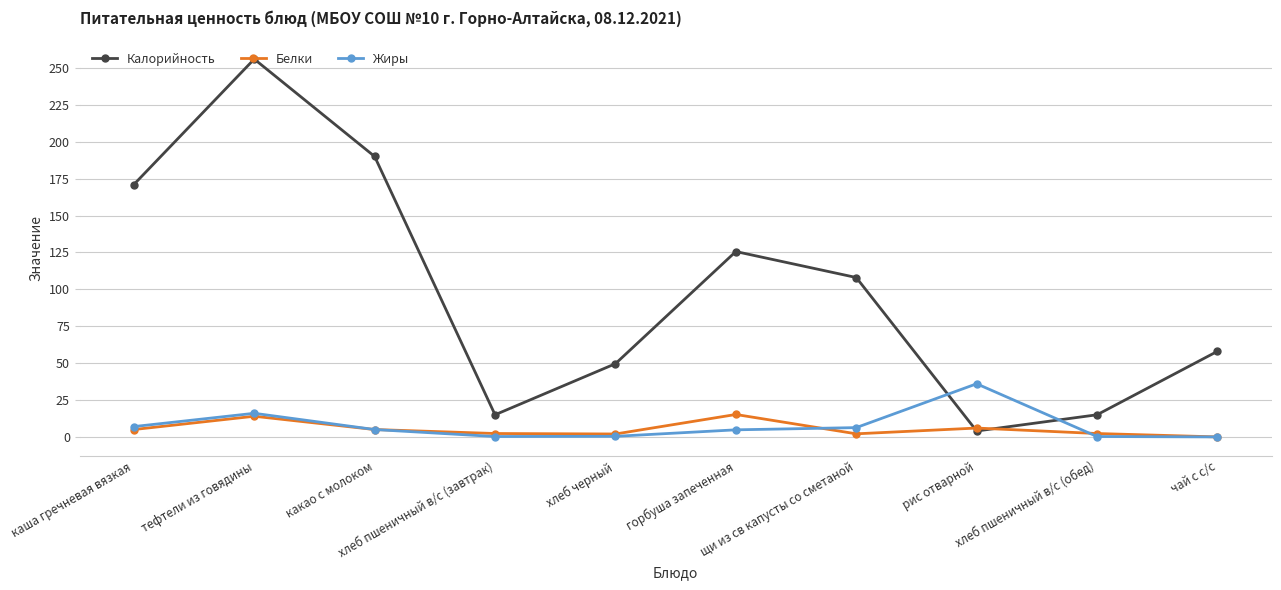

Does the chart display data point markers on the line(s)?

Yes